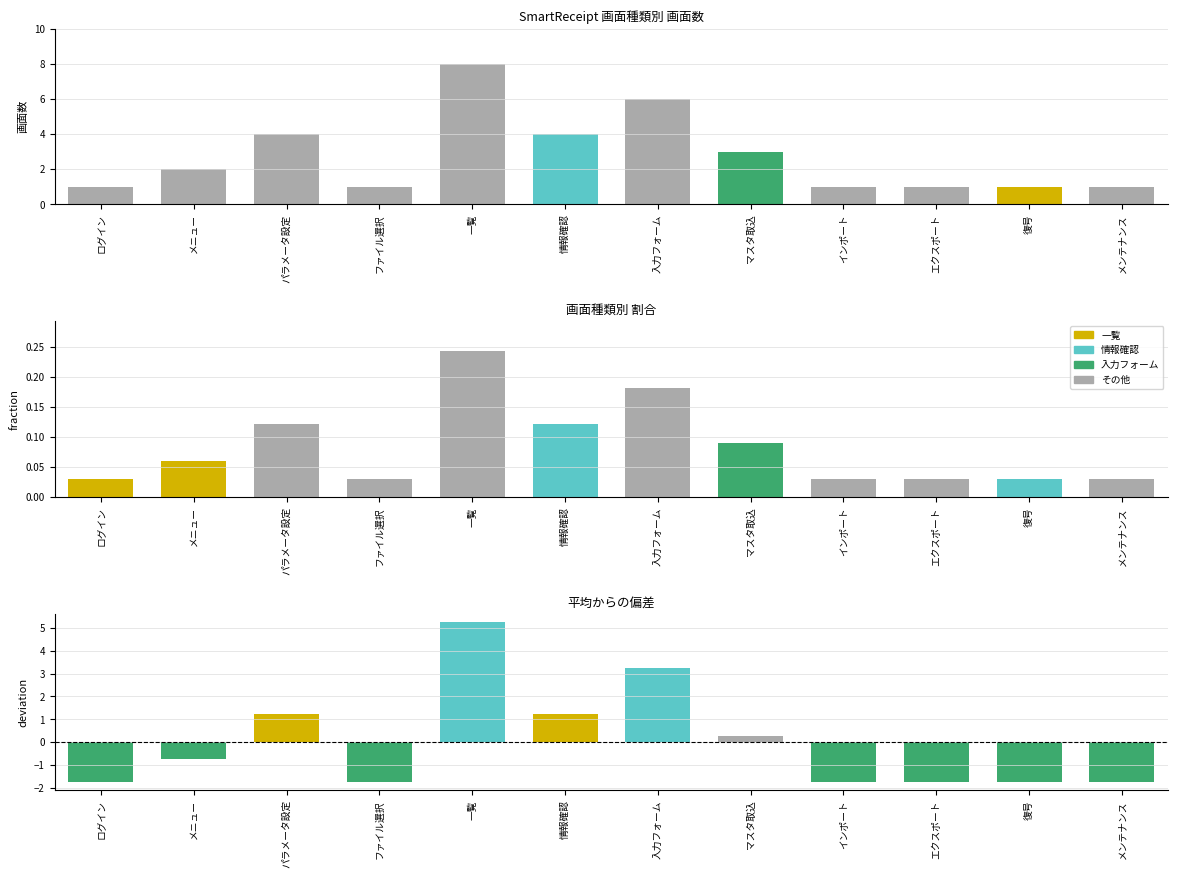

What is the maximum value shown in the chart?

8